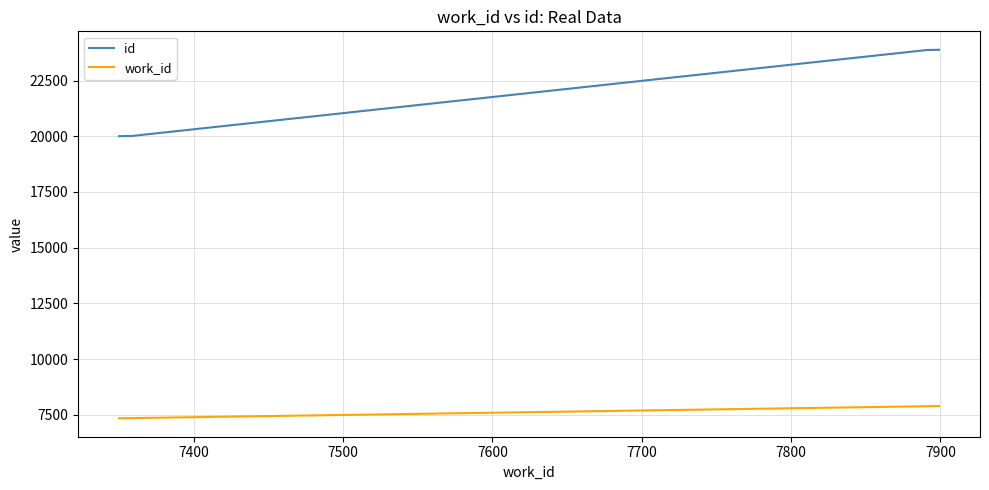

Which series has the largest total across all categories?

id